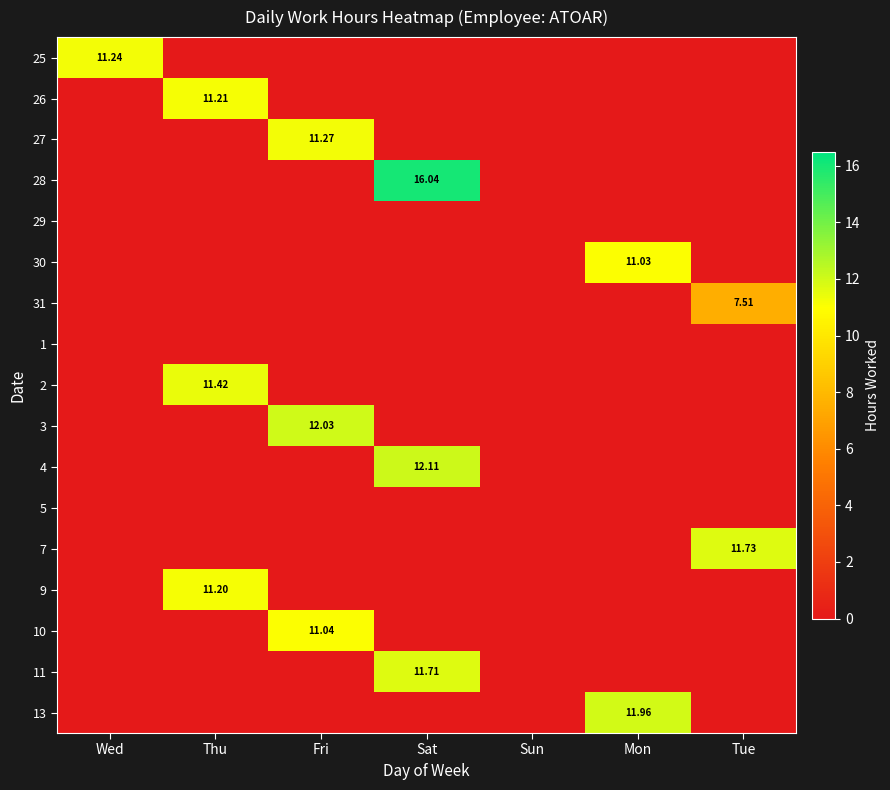

Is it true that 4 equals -6.4 at Wed?

False